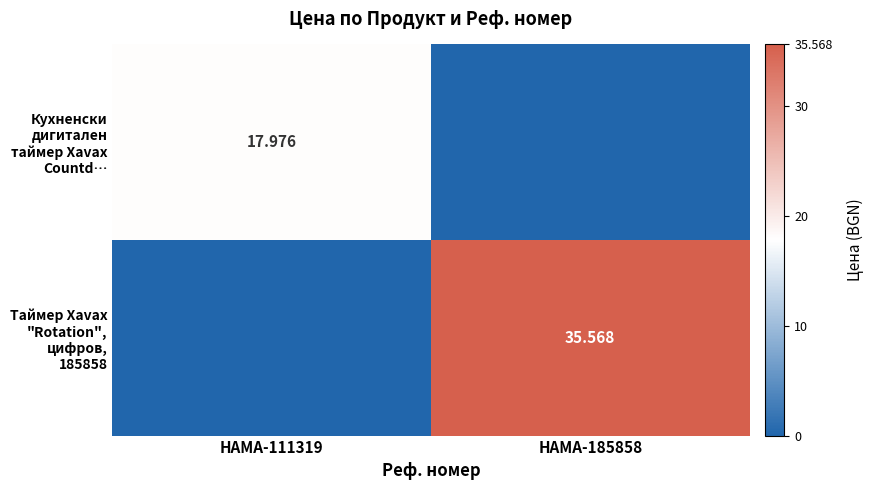

At which label does Таймер Xavax "Rotation", цифров, 185858 first exceed 35?

HAMA-185858